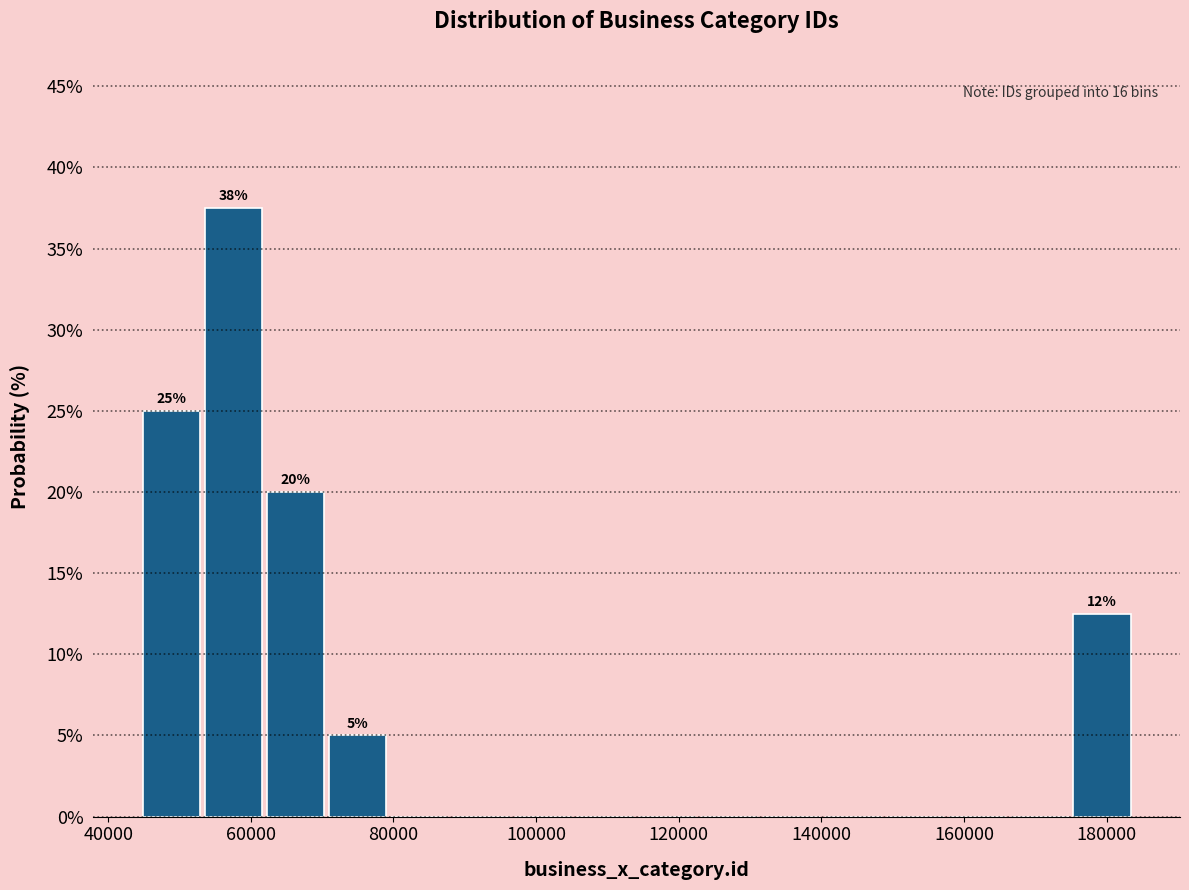

Over which range of the x-axis is the bar tallest?

54000 to 62000